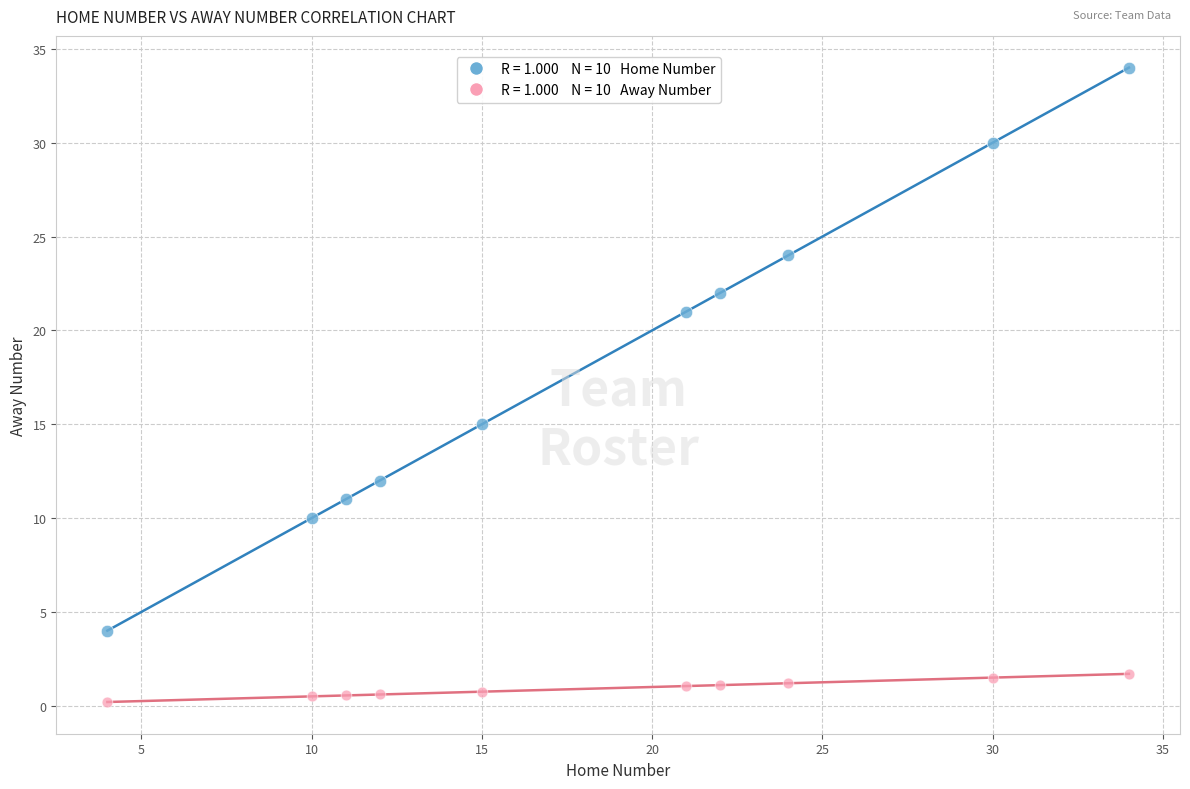

Across all data points, what is the range of Y values (max minus min)?

33.8